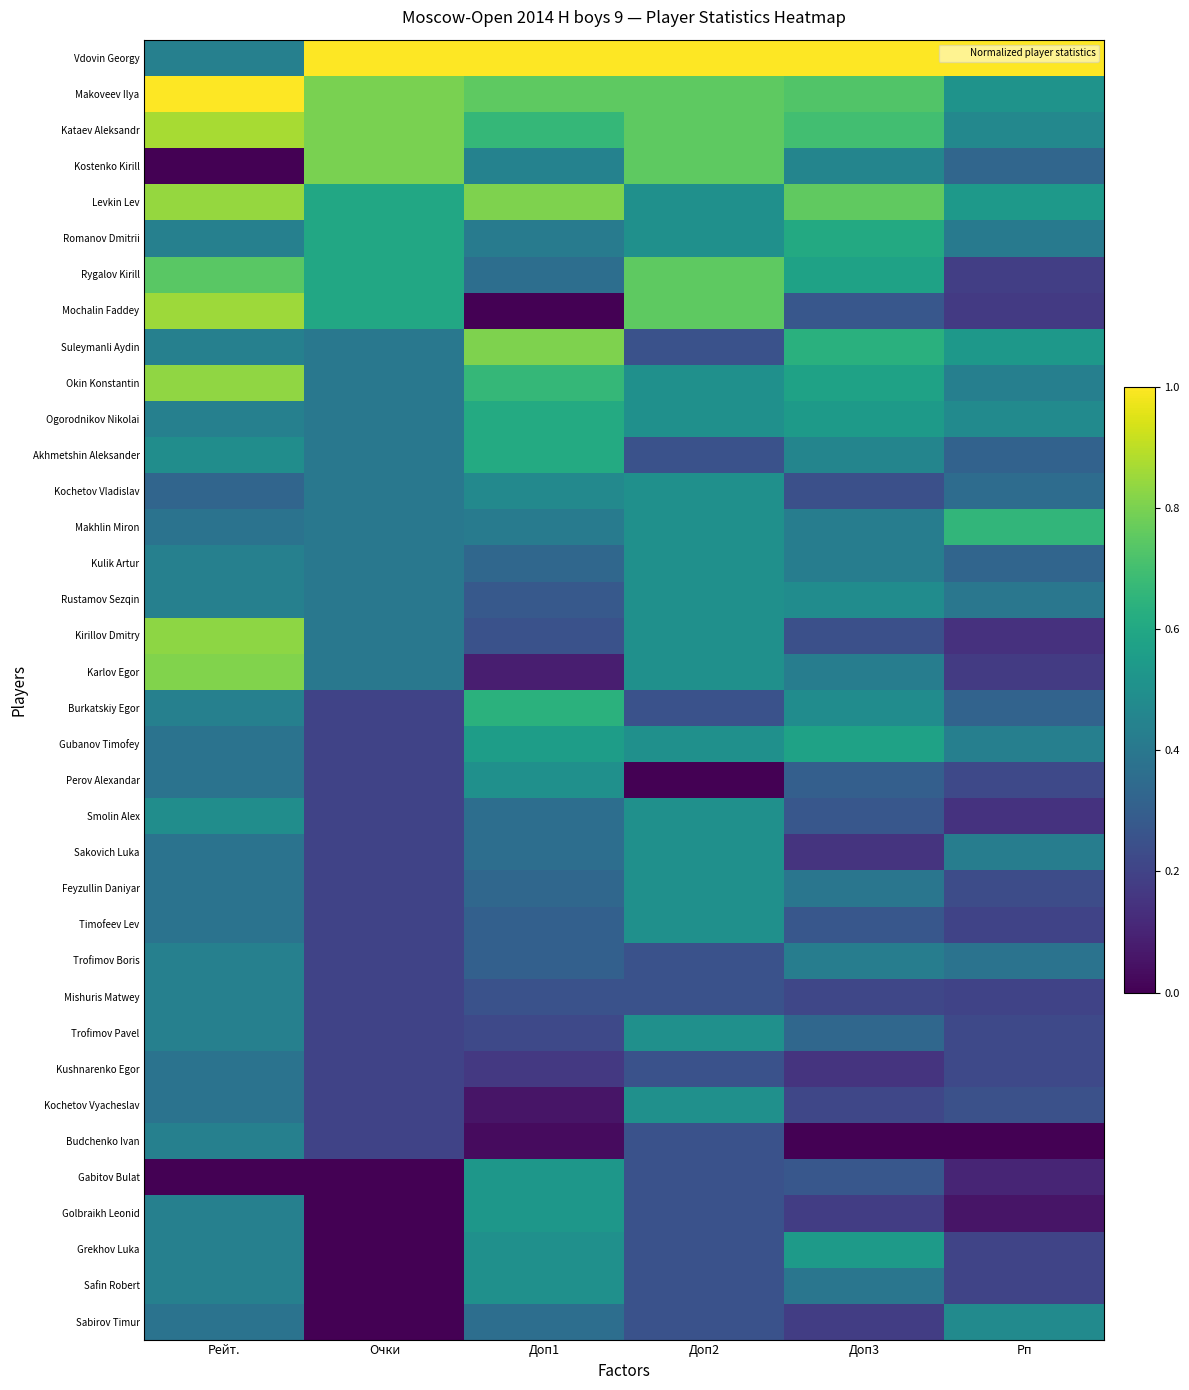

At Очки, list the series in order from smallest to largest.

Gabitov Bulat, Golbraikh Leonid, Grekhov Luka, Safin Robert, Sabirov Timur, Burkatskiy Egor, Gubanov Timofey, Perov Alexandar, Smolin Alex, Sakovich Luka, Feyzullin Daniyar, Timofeev Lev, Trofimov Boris, Mishuris Matwey, Trofimov Pavel, Kushnarenko Egor, Kochetov Vyacheslav, Budchenko Ivan, Suleymanli Aydin, Okin Konstantin, Ogorodnikov Nikolai, Akhmetshin Aleksander, Kochetov Vladislav, Makhlin Miron, Kulik Artur, Rustamov Sezqin, Kirillov Dmitry, Karlov Egor, Levkin Lev, Romanov Dmitrii, Rygalov Kirill, Mochalin Faddey, Makoveev Ilya, Kataev Aleksandr, Kostenko Kirill, Vdovin Georgy